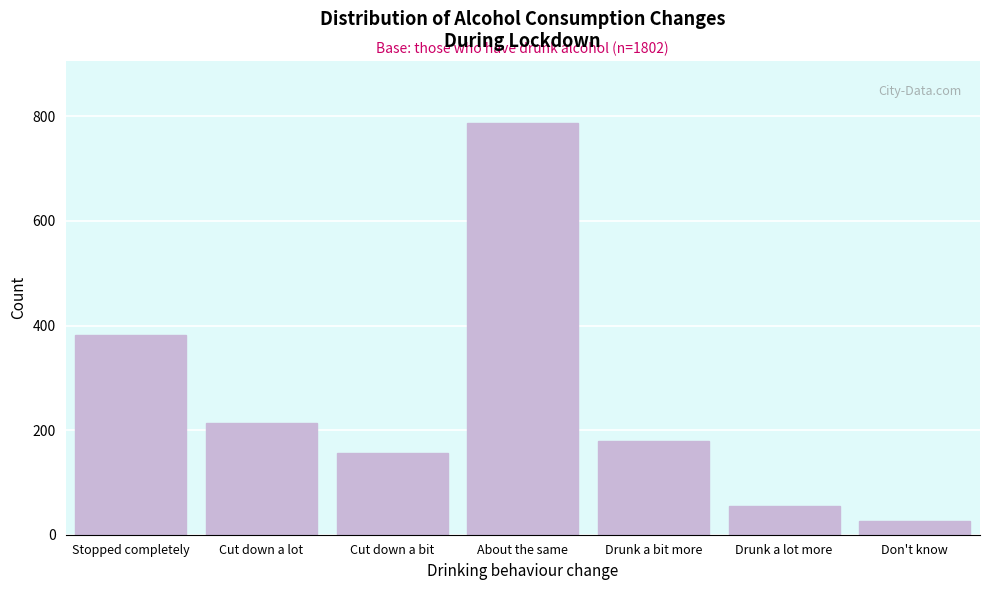

Reading left to right, what are all the values shown in this chart?

382	214	157	788	179	55	26